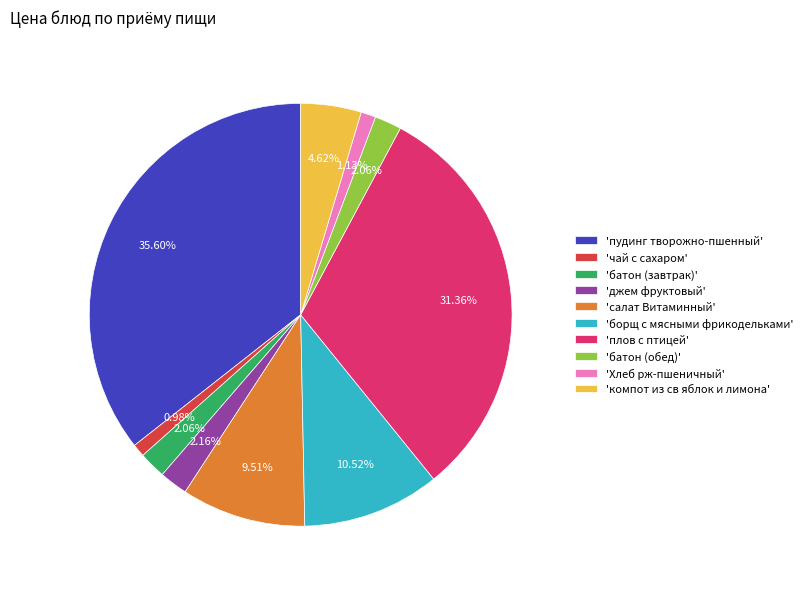

Does 'борщ с мясными фрикодельками' represent more than half of the total?

No